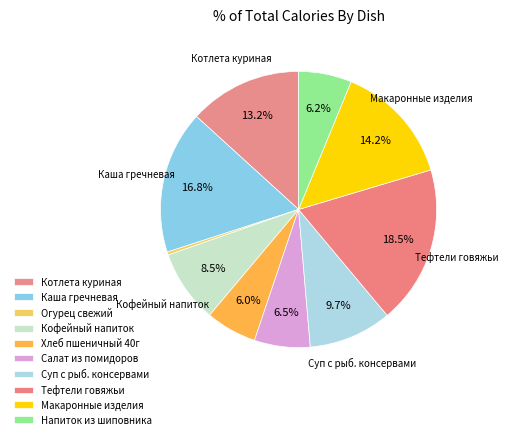

How many slices are in this pie chart?

10